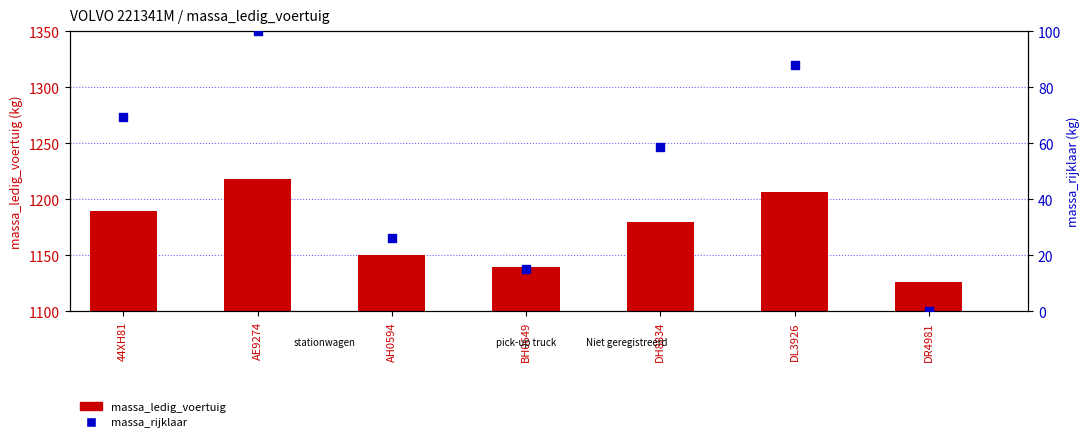

Is the value of massa_rijklaar at BH0649 greater than the value of massa_ledig_voertuig at DL3926?

No